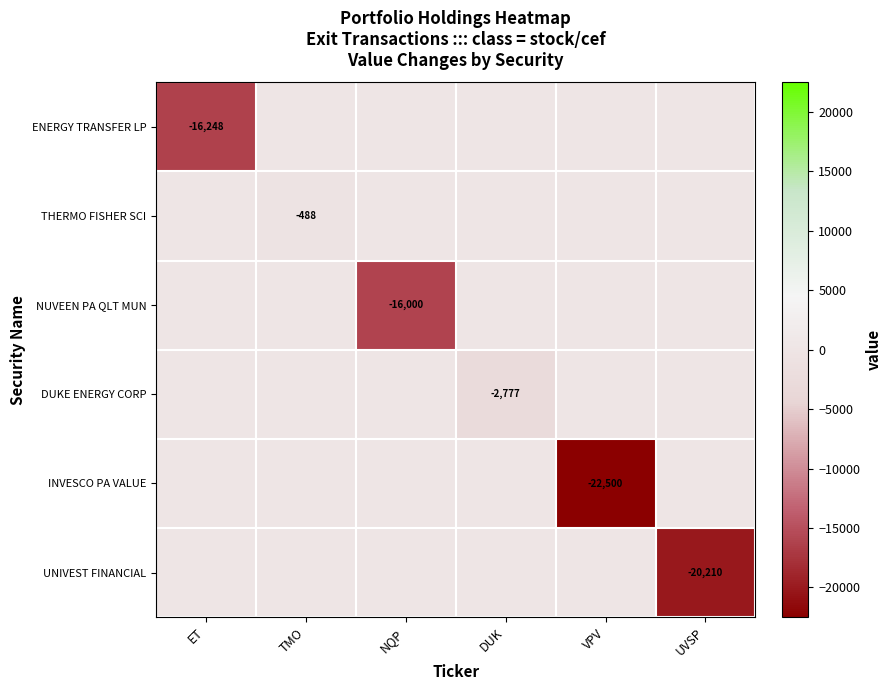

True or false: THERMO FISHER SCI has a value of -488 at TMO.

True